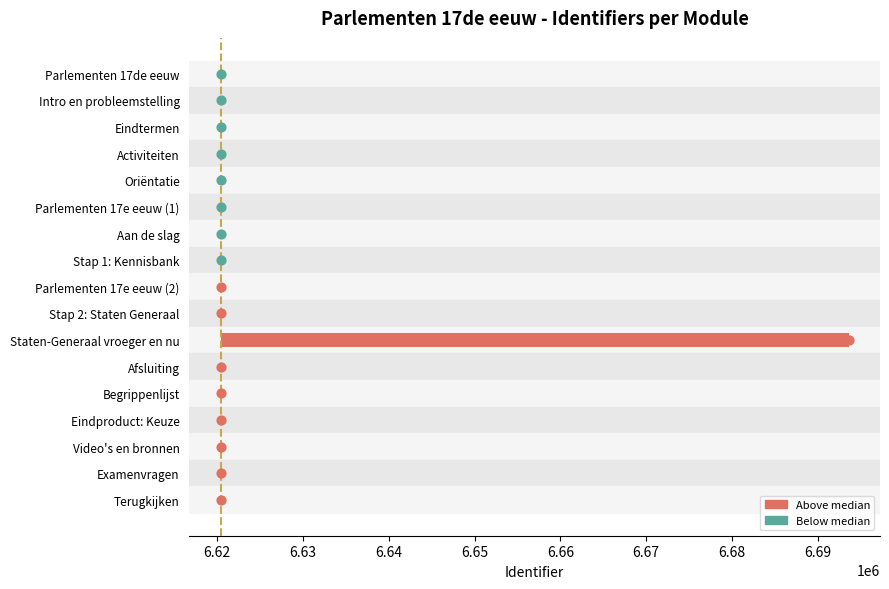

What is the change in value from Aan de slag to Video's en bronnen?

+18